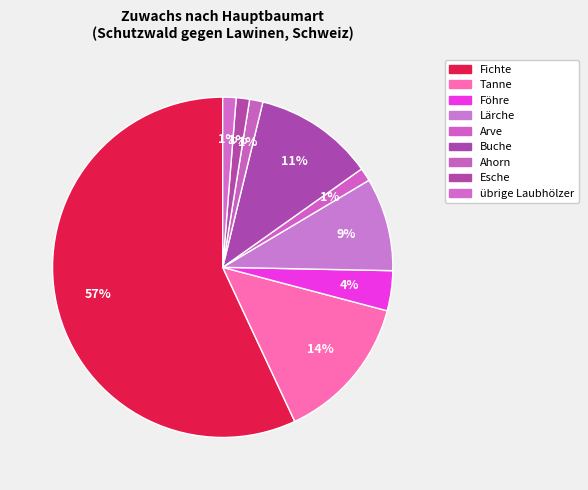

How many segments does this pie chart have?

9